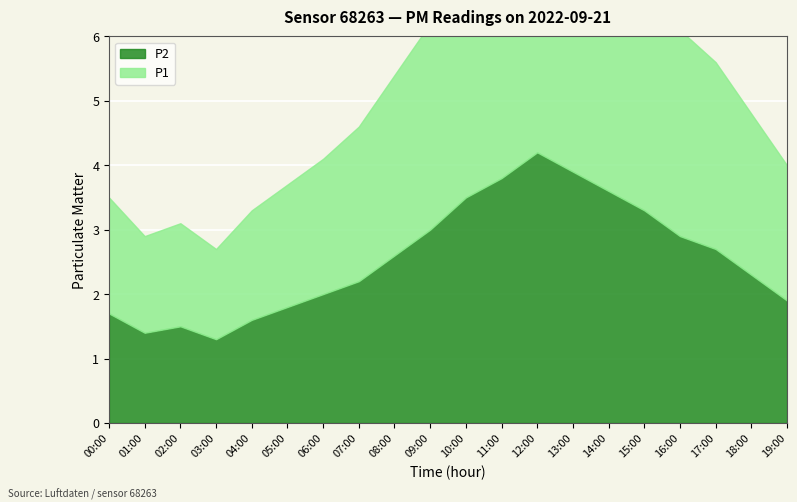

Count the number of data series in this chart.

2